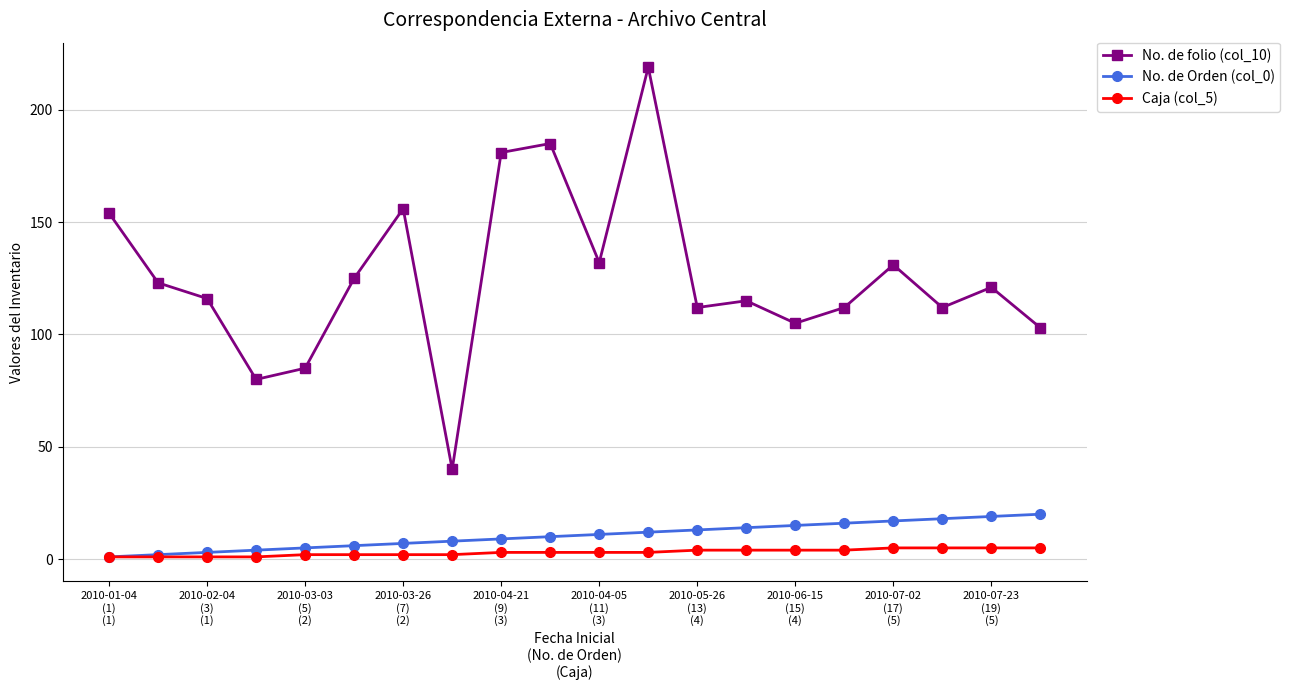

Rank the series by their maximum value, from lowest to highest.

Caja (col_5), No. de Orden (col_0), No. de folio (col_10)